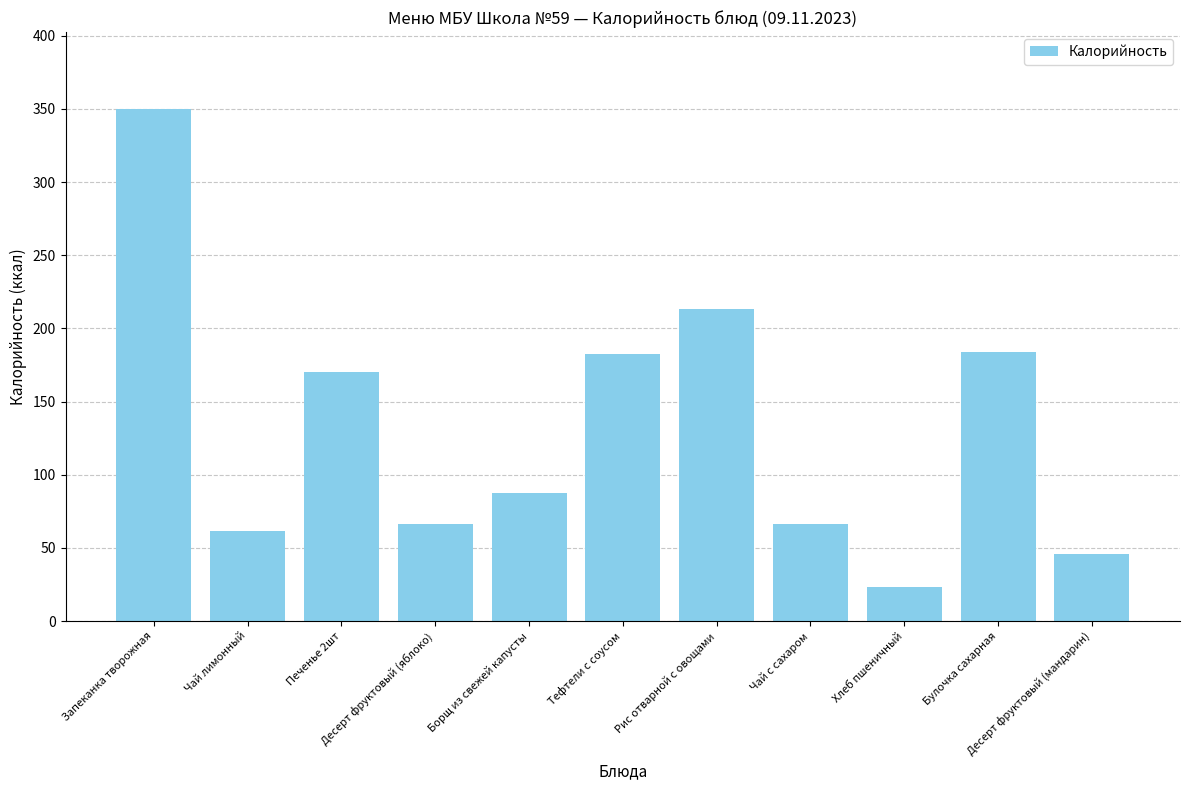

How many bars are there in total?

11